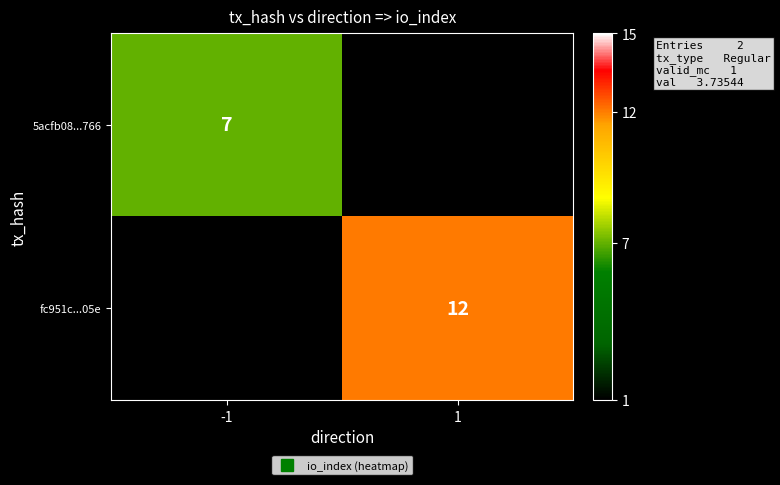

What is the approximate value of fc951c...05e at 1?

12.0